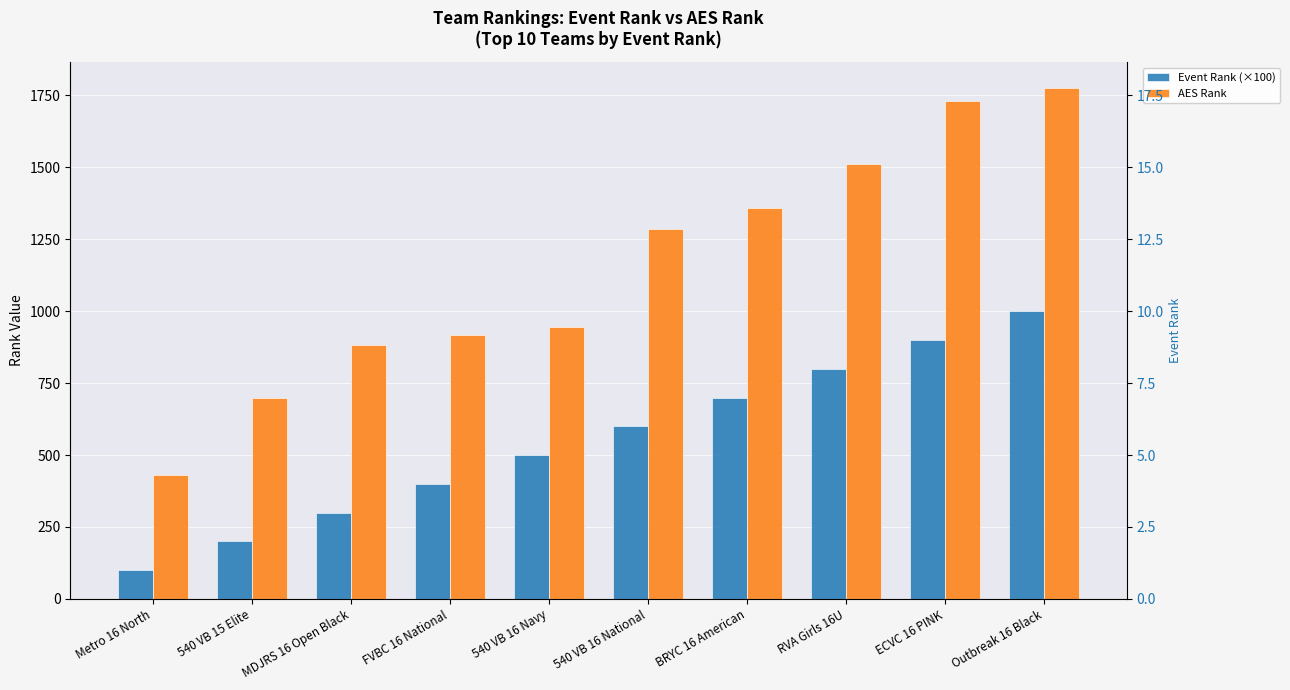

What are all the series names shown in the legend?

Event Rank (×100), AES Rank